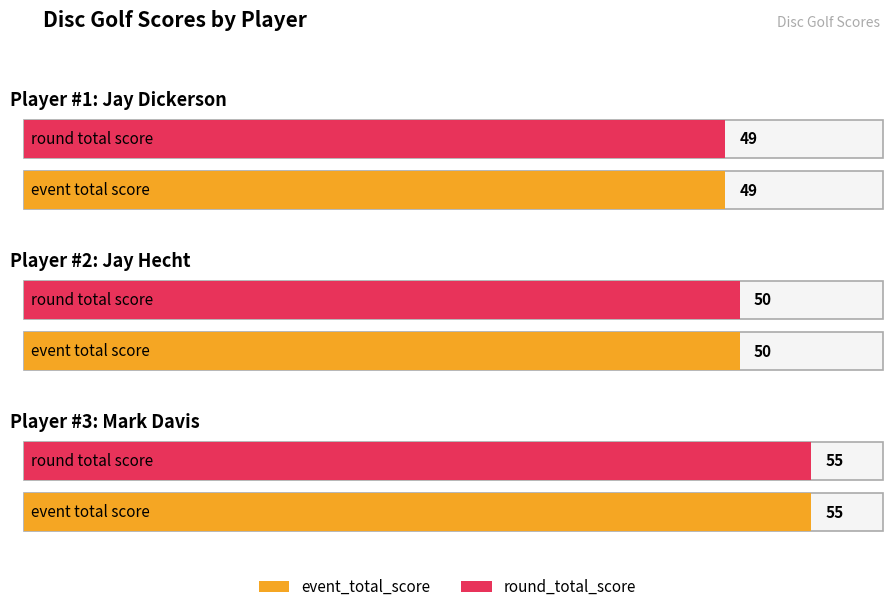

The value of round_total_score at 2 is 55. True or false?

True